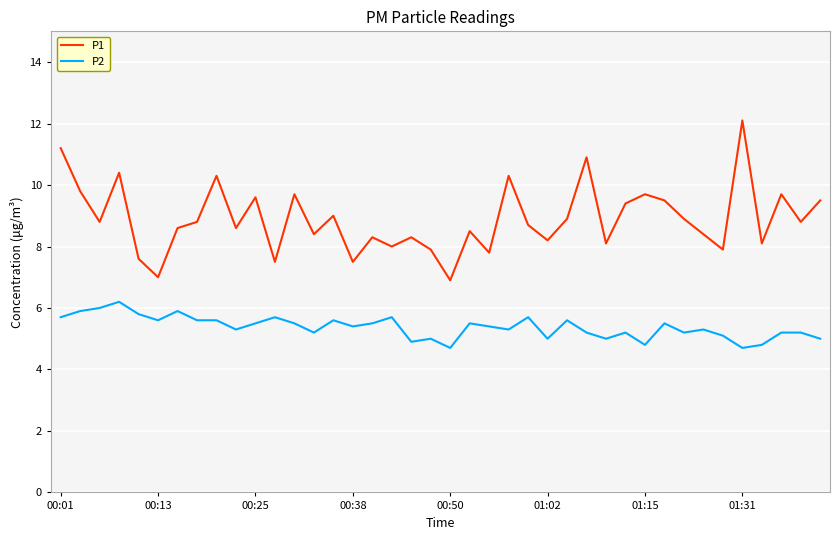

True or false: P2 and P1 intersect in this chart.

False